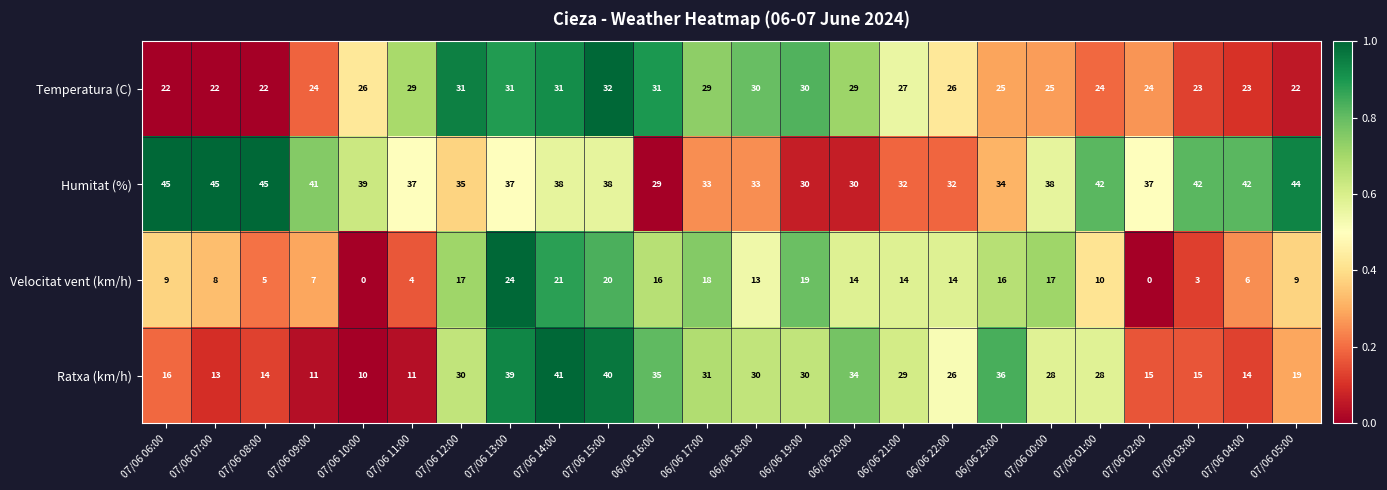

What is the difference between the second highest and minimum values in the Humitat (%) series?

16